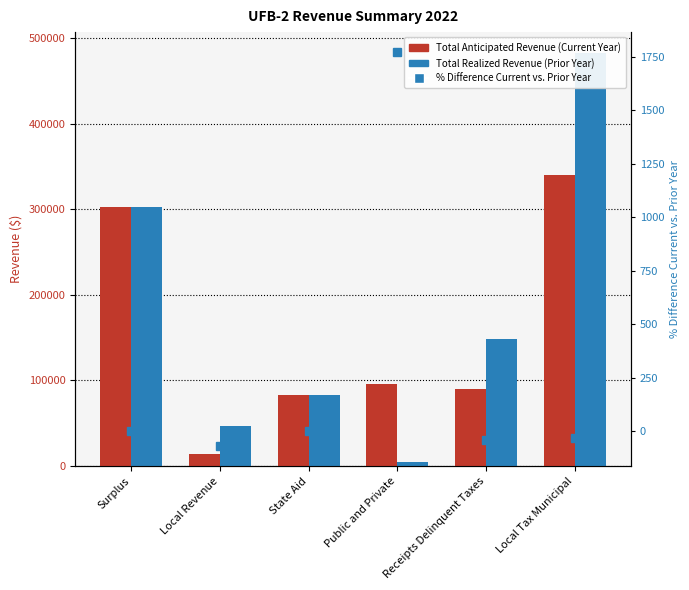

At which category is the sum across all series the highest?

Local Tax Municipal